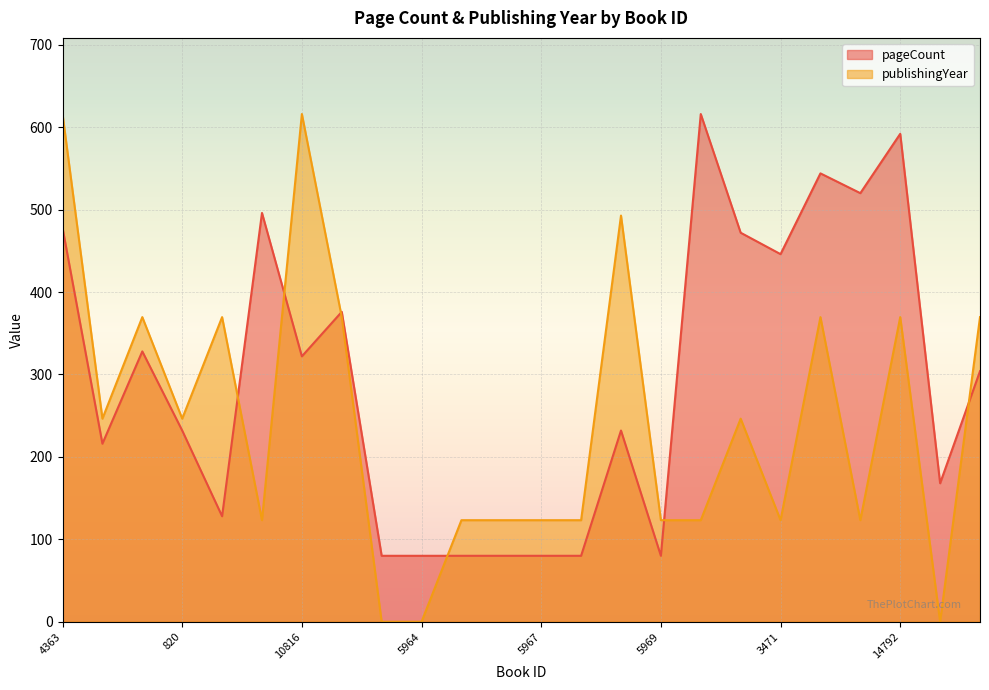

Between which two adjacent categories do publishingYear and pageCount first intersect?

12088 and 15167